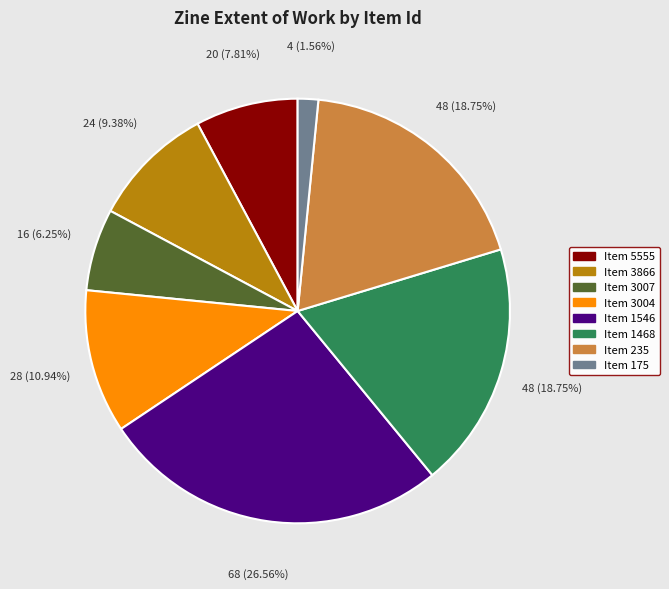

Does any single category account for the majority?

No